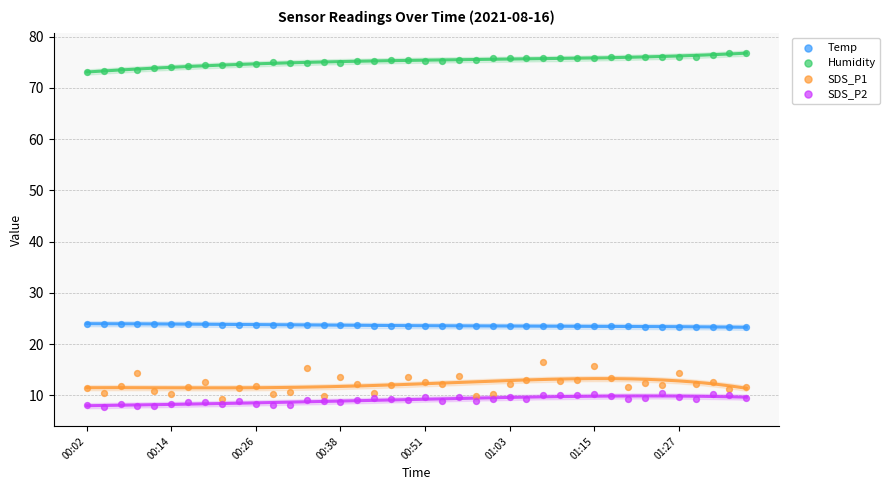

Which series contains the highest Y value?

Humidity